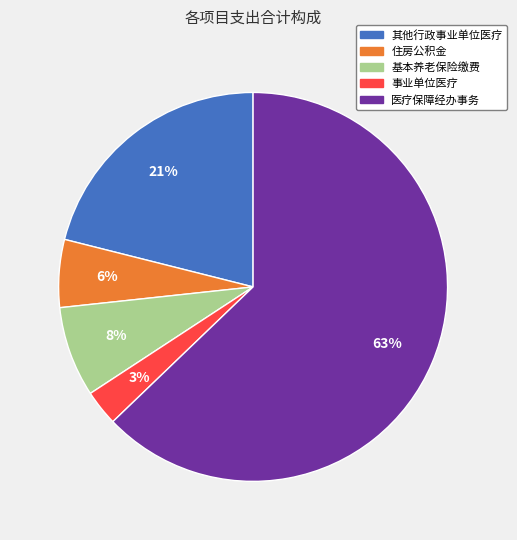

Does any single category account for the majority?

Yes